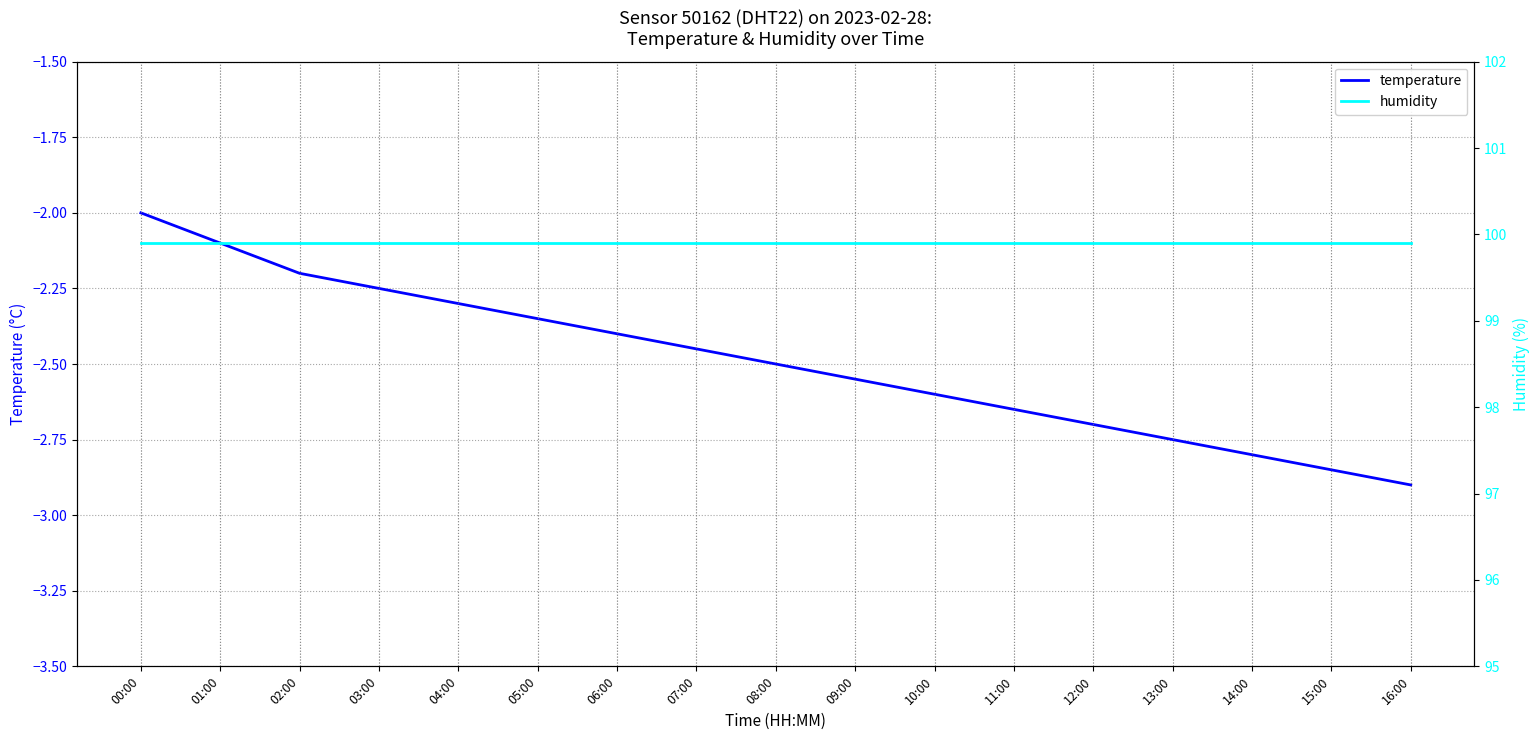

Reading left to right, extract all data points from this chart.

temperature: -2.0	-2.1	-2.2	-2.2	-2.3	-2.4	-2.4	-2.5	-2.5	-2.5	-2.6	-2.6	-2.7	-2.8	-2.8	-2.9	-2.9
humidity: 99.9	99.9	99.9	99.9	99.9	99.9	99.9	99.9	99.9	99.9	99.9	99.9	99.9	99.9	99.9	99.9	99.9